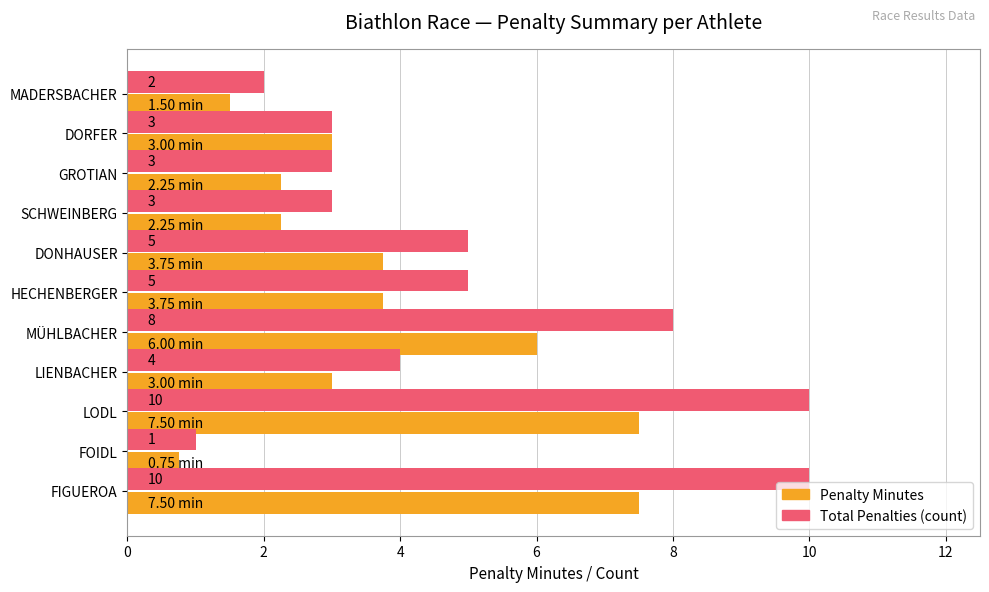

Rank the series by their average value, from highest to lowest.

Total Penalties (count), Penalty Minutes